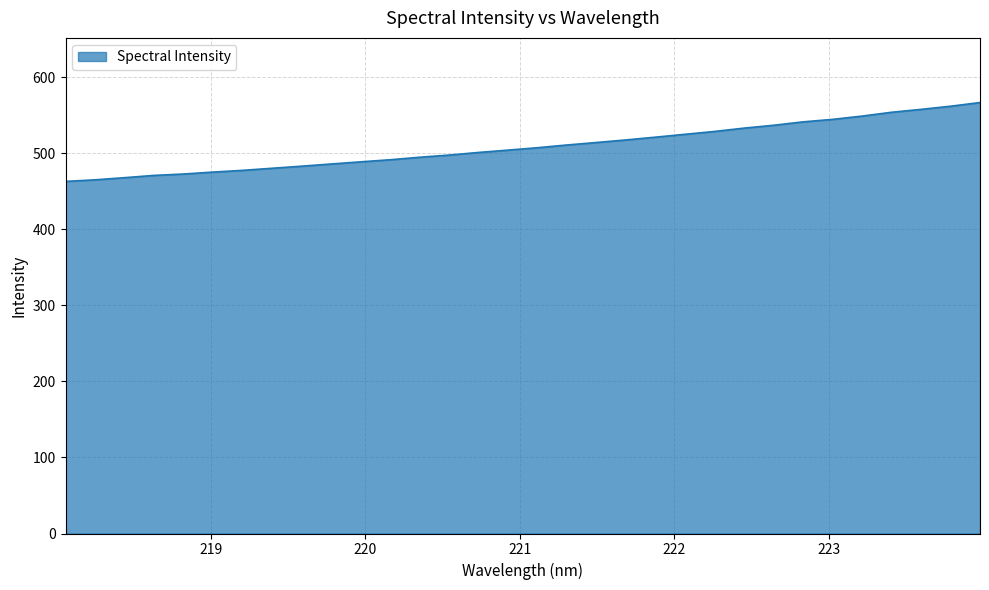

What is the minimum value shown in the chart?

463.0